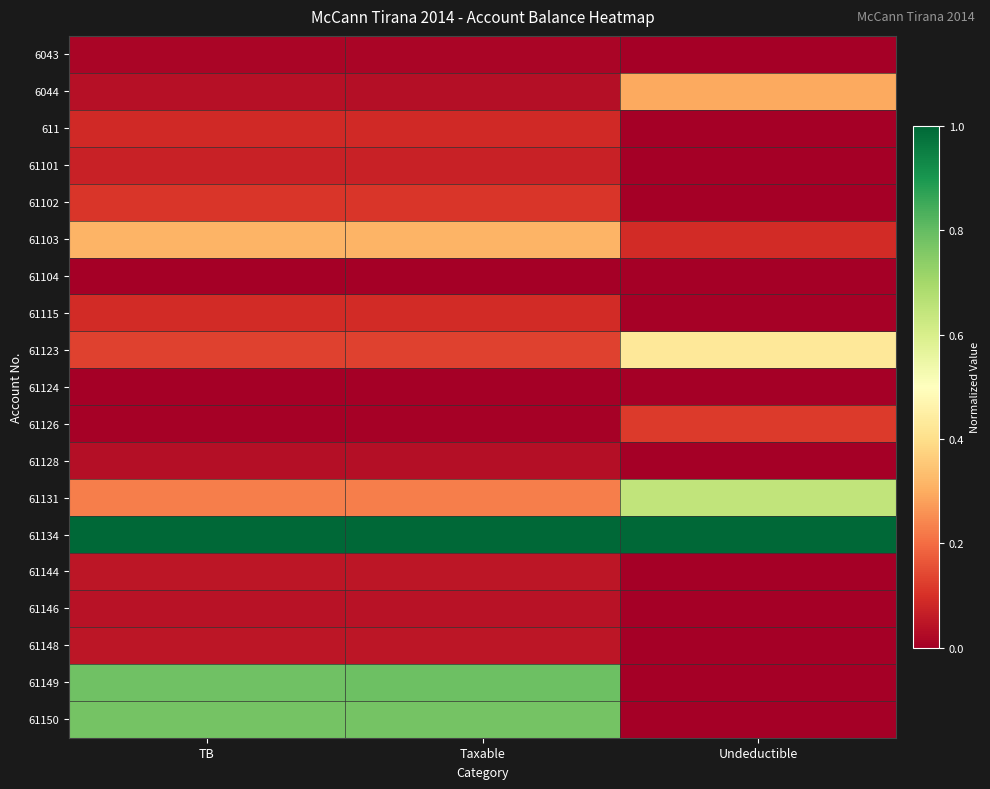

Which has a higher value, Undeductible or TB?

TB